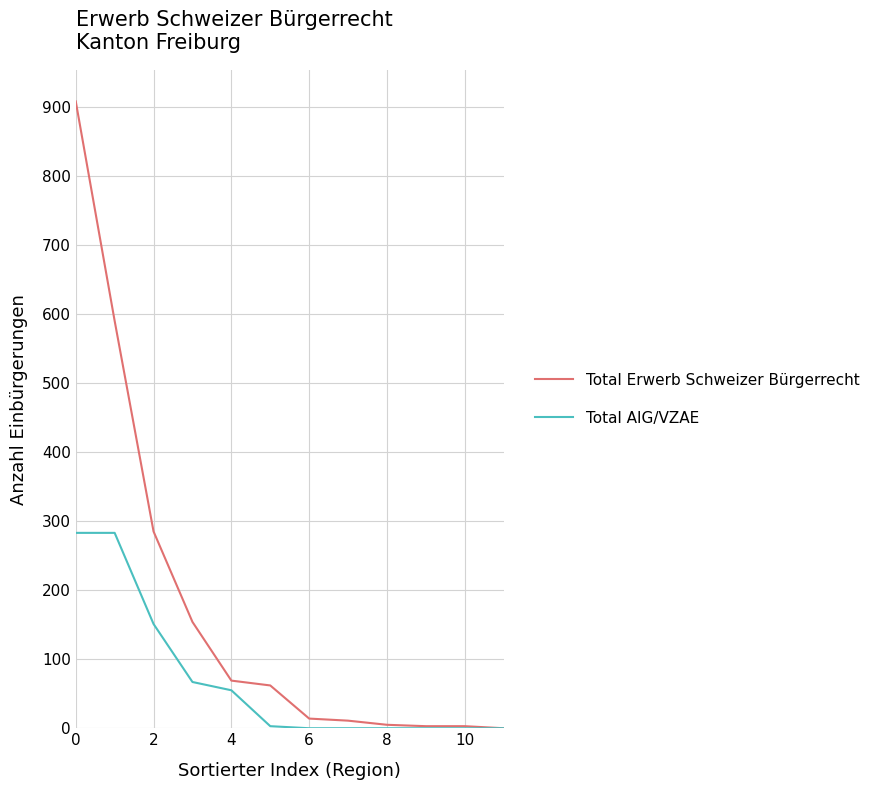

What is the maximum value for Total AIG/VZAE?

283